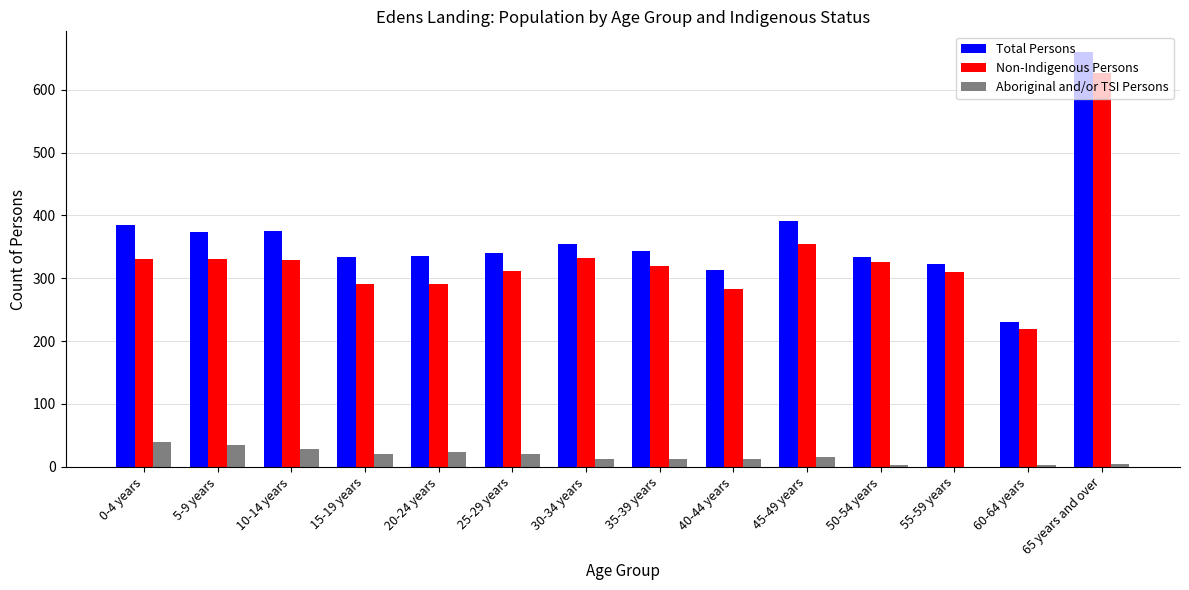

Which series has the largest total across all categories?

Total Persons